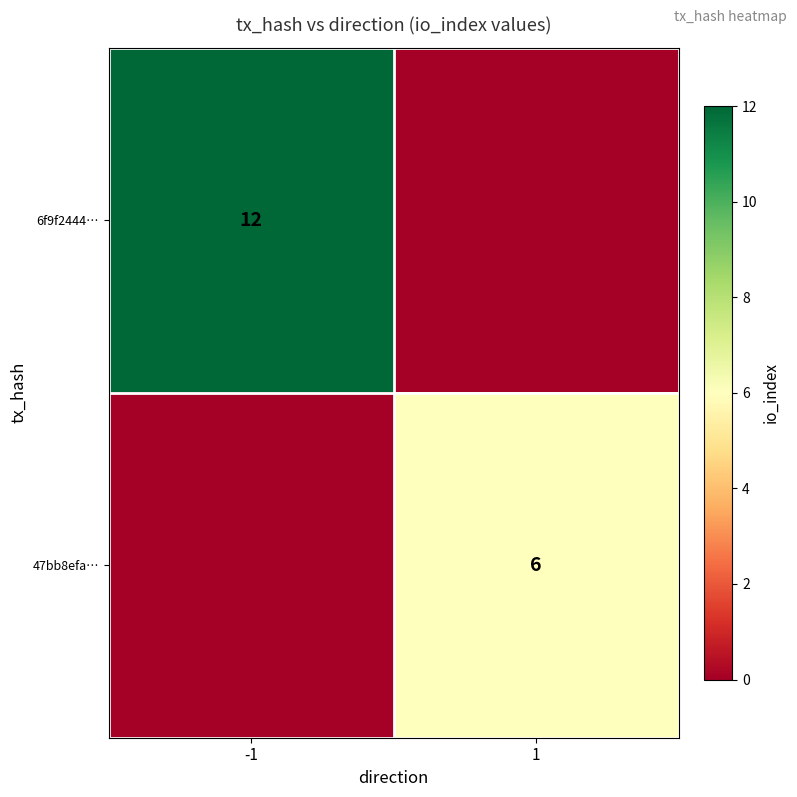

Is it true that 47bb8efa… equals 6 at 1?

True